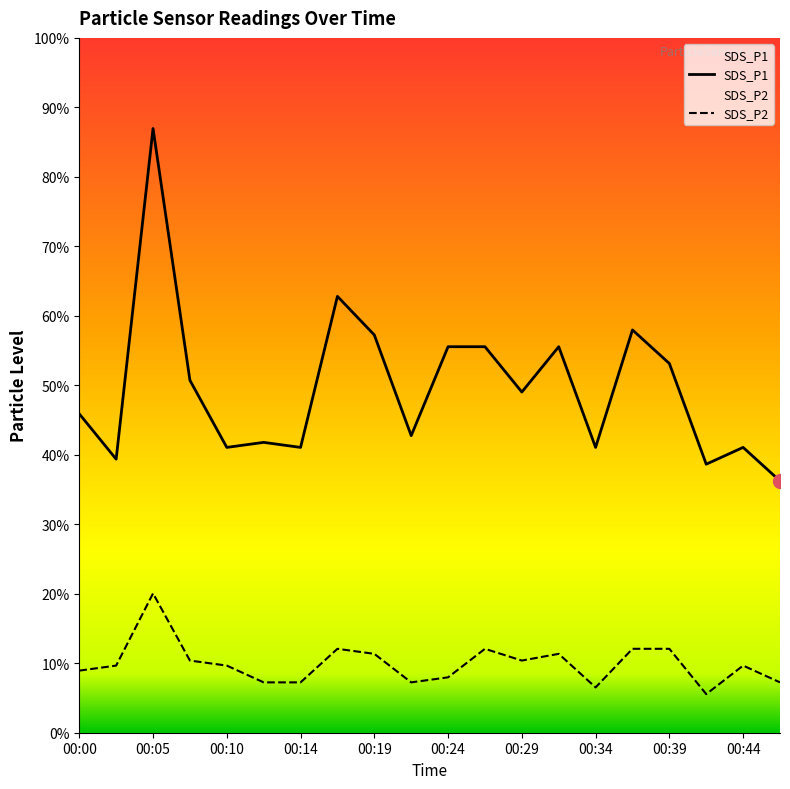

How many interior local peaks does the SDS_P2 series have?

5